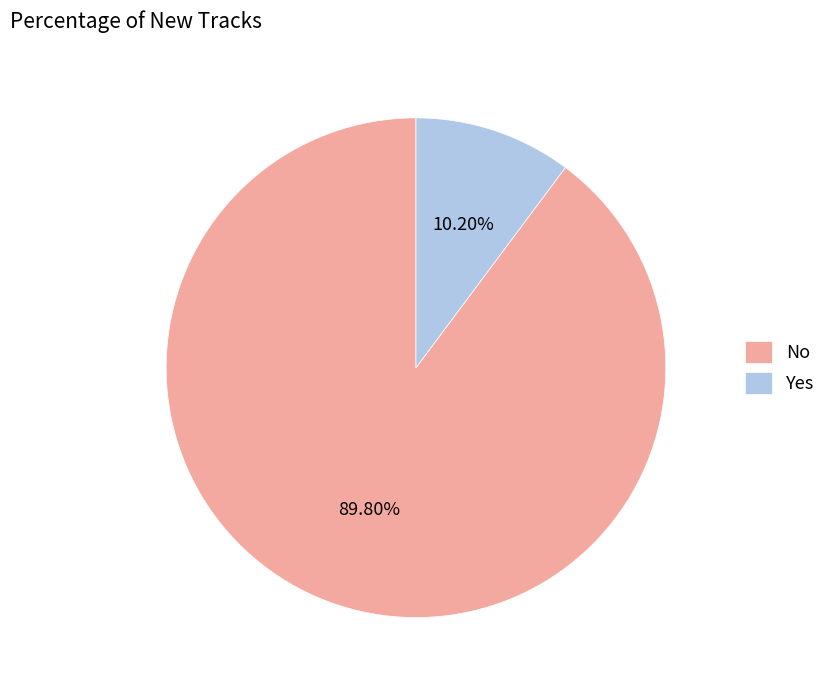

How many segments does this pie chart have?

2